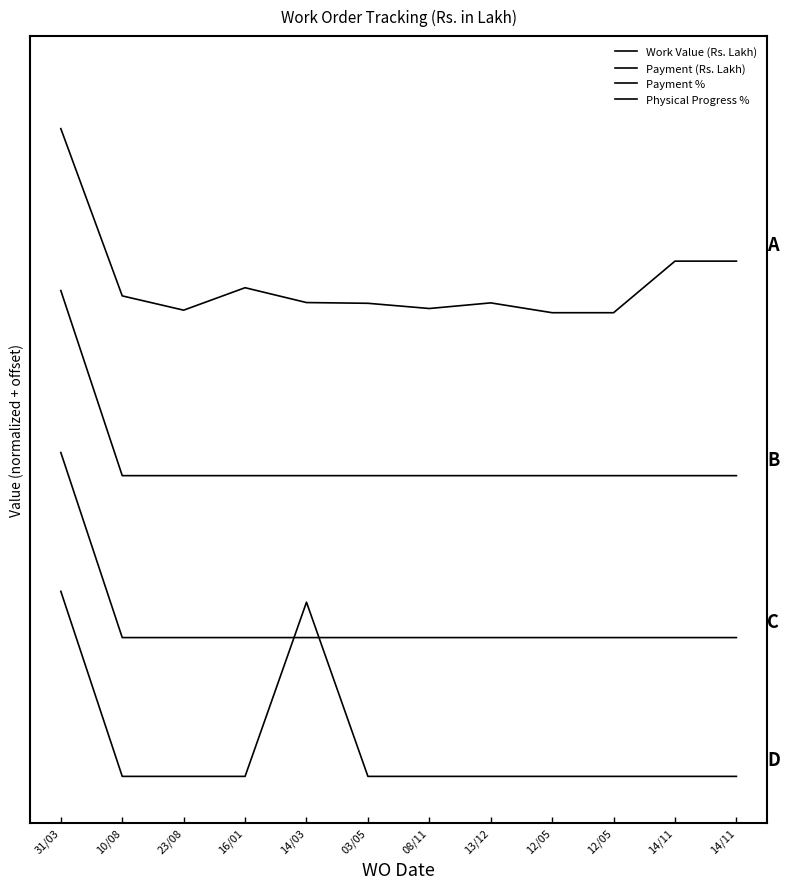

True or false: Payment % has more than 2 interior local peaks.

False